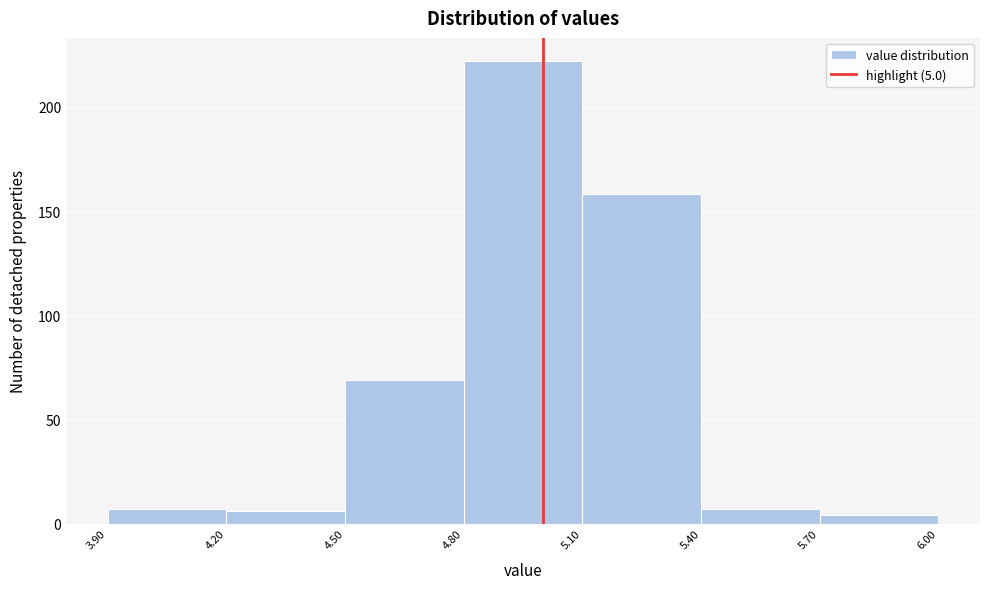

Over which range of the x-axis is the bar tallest?

4.80 to 5.10